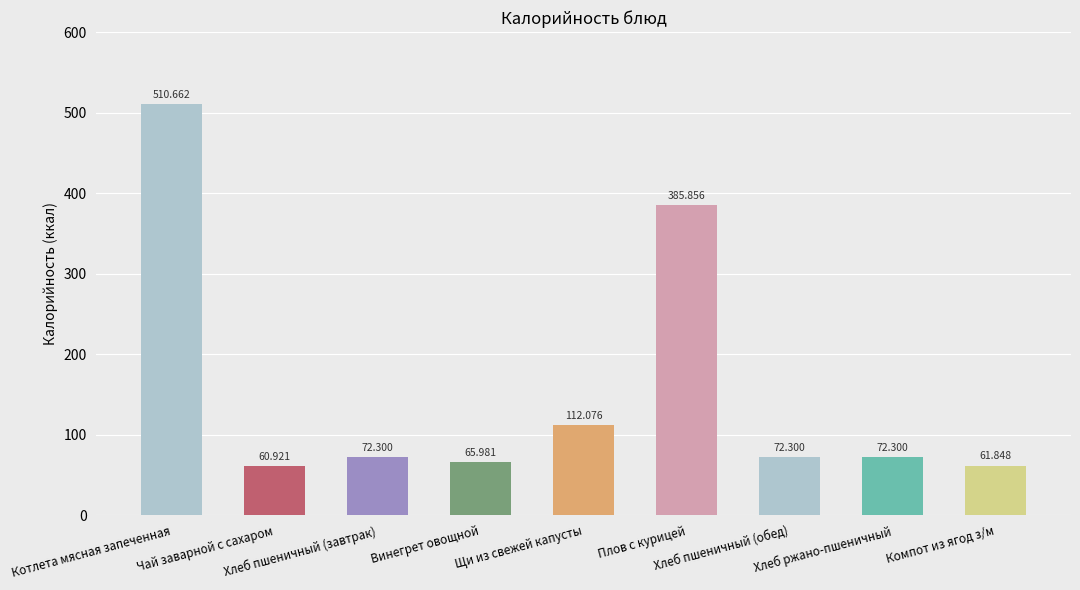

Reading right to left, list all the values displayed in this chart.

61.8	72.3	72.3	385.9	112.1	66.0	72.3	60.9	510.7